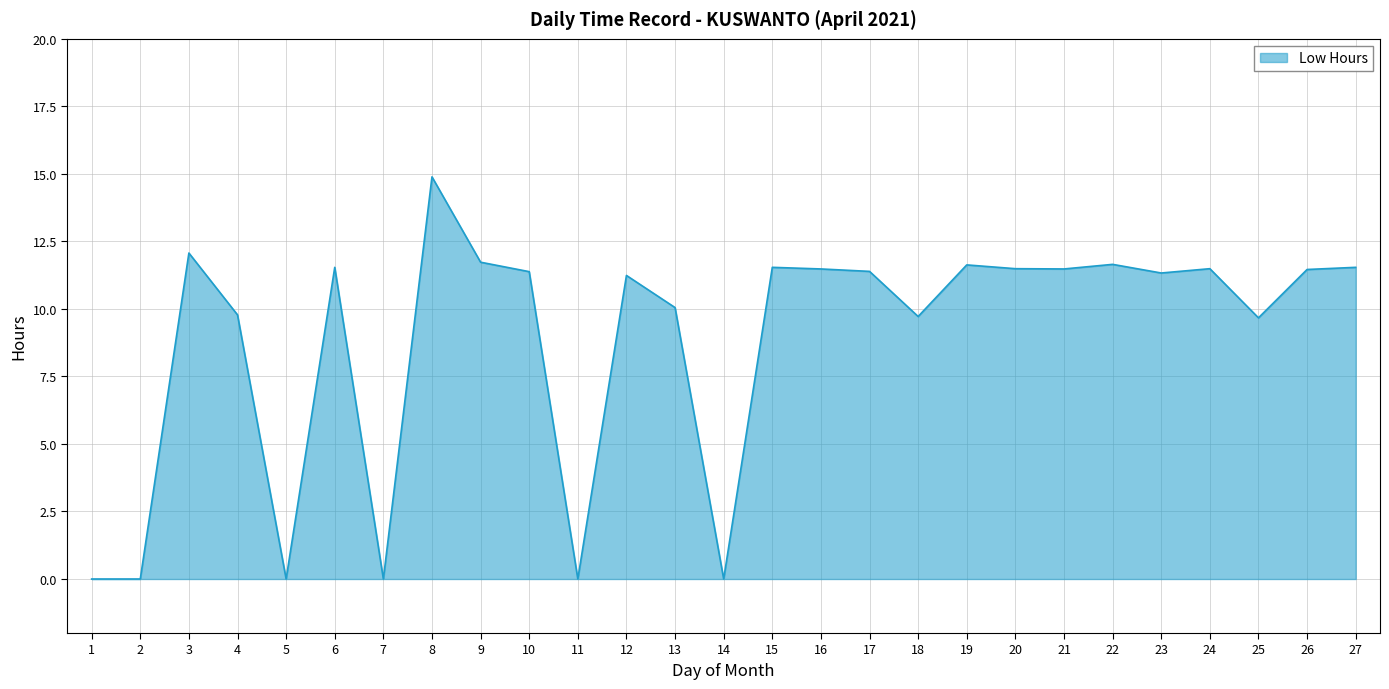

The chart shows a value of 2.4 at 3. True or false?

False